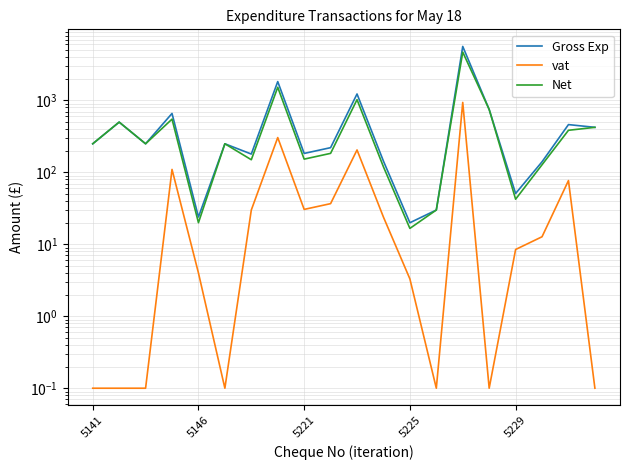

What is the difference between the maximum and minimum values in the Net series?

4683.5